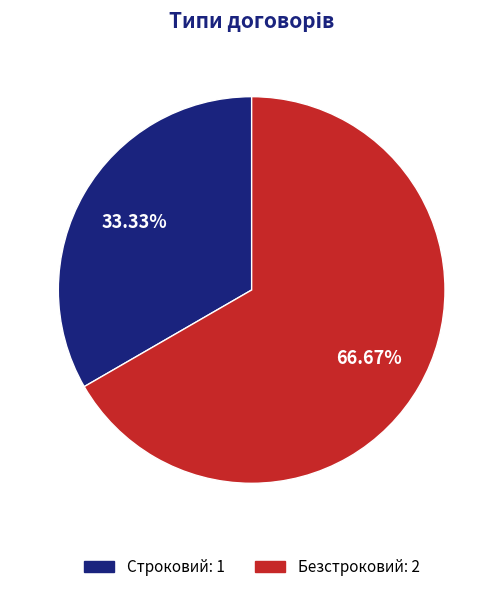

Which has a higher value, Строковий or Безстроковий?

Безстроковий